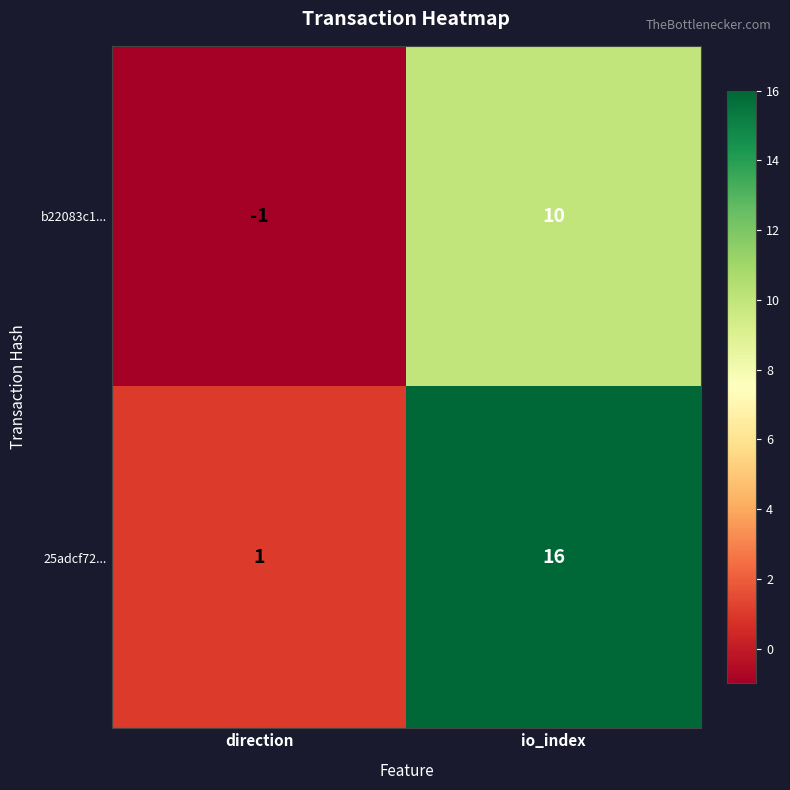

Is it true that b22083c1... equals 10 at io_index?

True